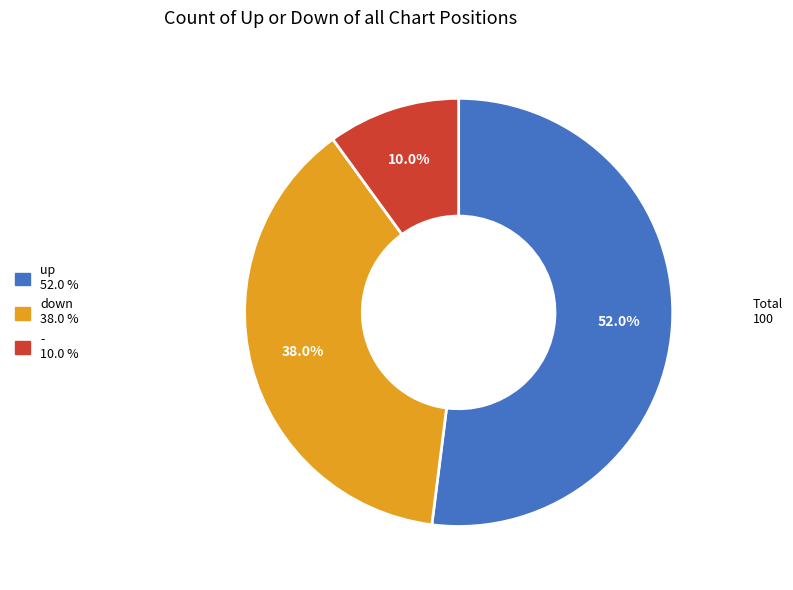

What percentage is the up slice, to the nearest percent?

52%